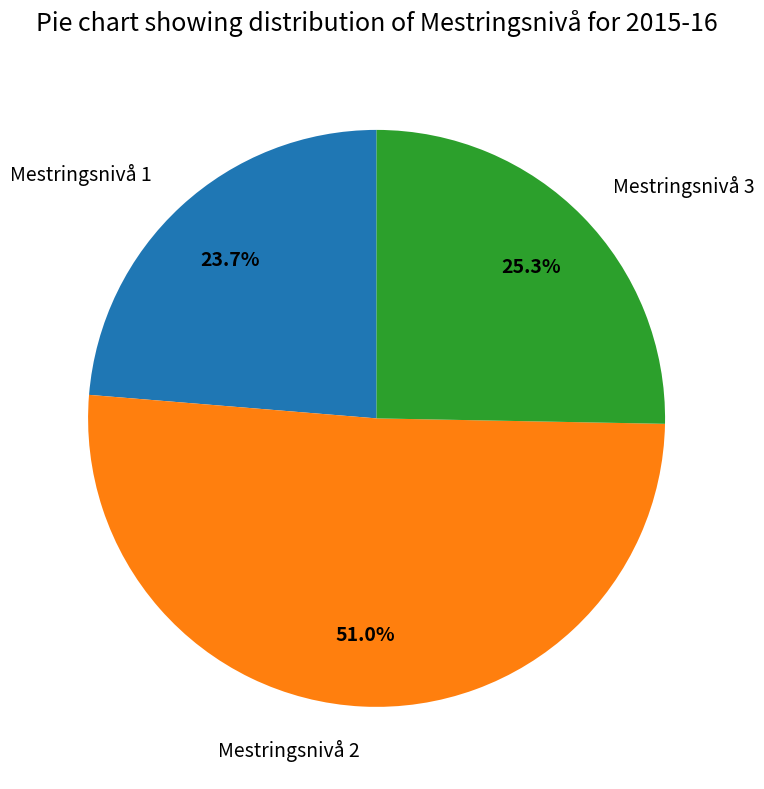

What percentage is the Mestringsnivå 2 slice, to the nearest percent?

51%